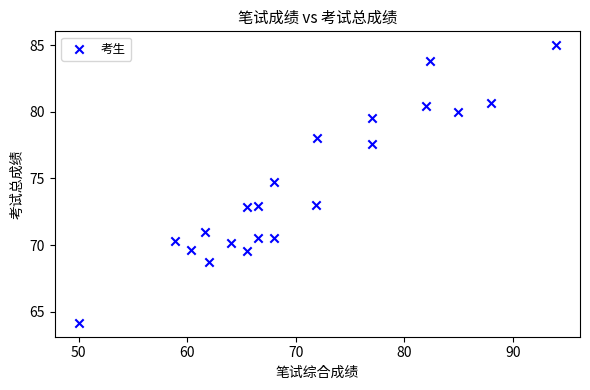

What Y value in the scatter plot is closest to 74?

74.7